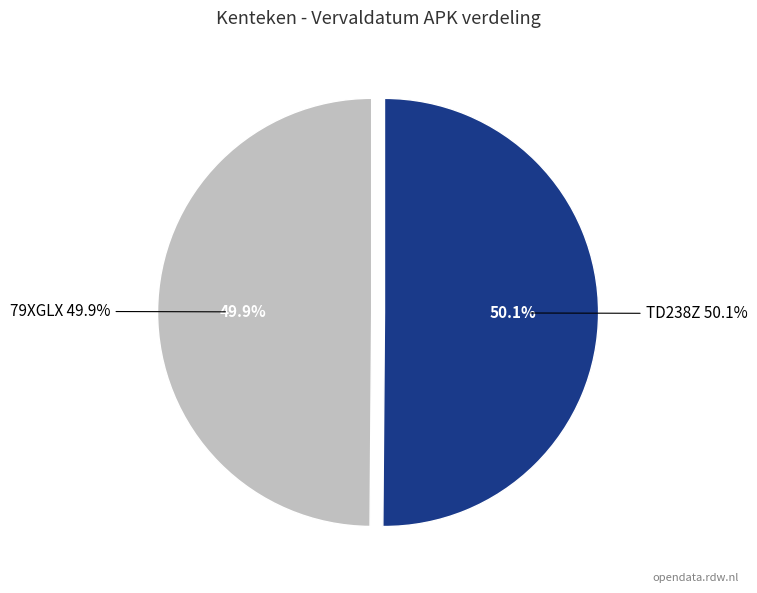

Is it true that 79XGLX is 50% of the pie?

True